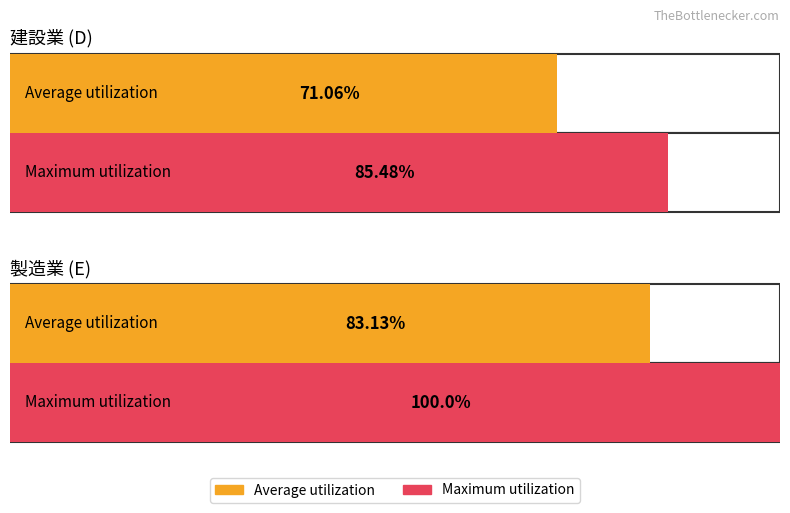

At 建設業, list the series in order from largest to smallest.

Maximum utilization, Average utilization